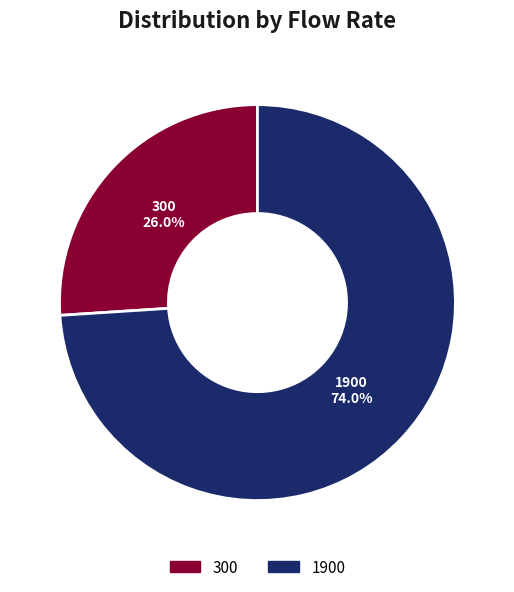

What is the largest slice in the pie chart?

1900